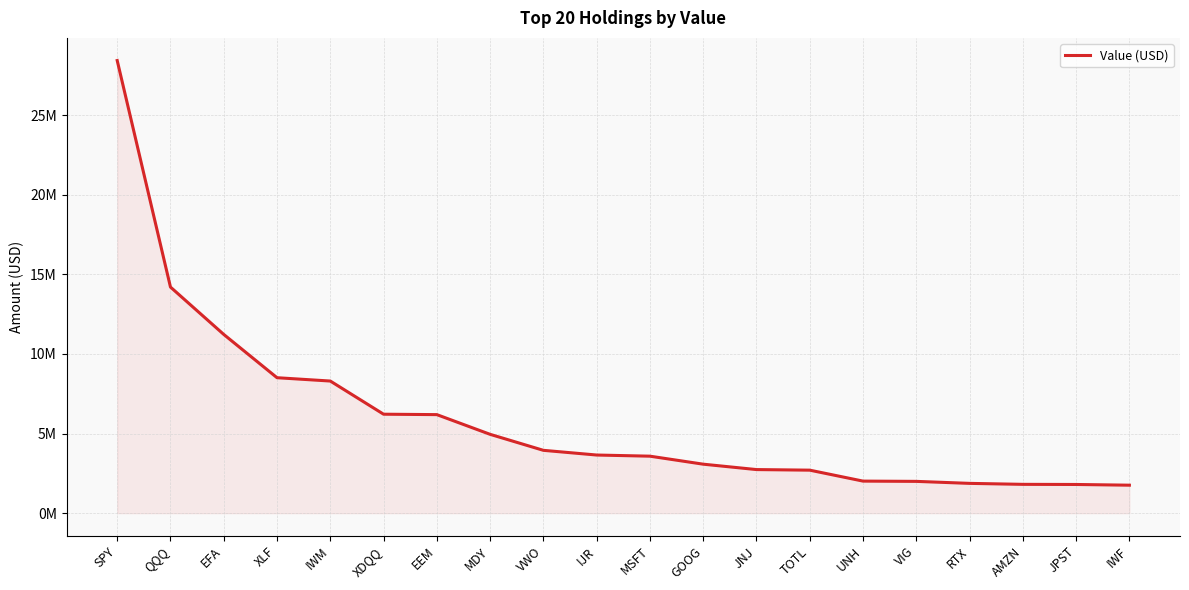

Is this an area chart (filled region under the line)?

Yes